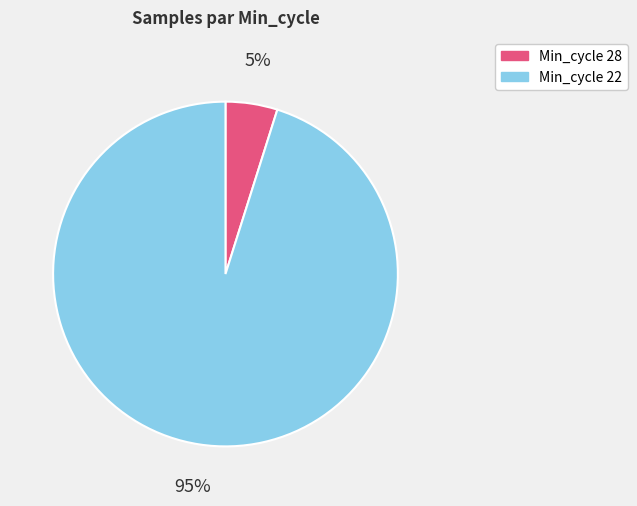

Does any single category account for the majority?

Yes